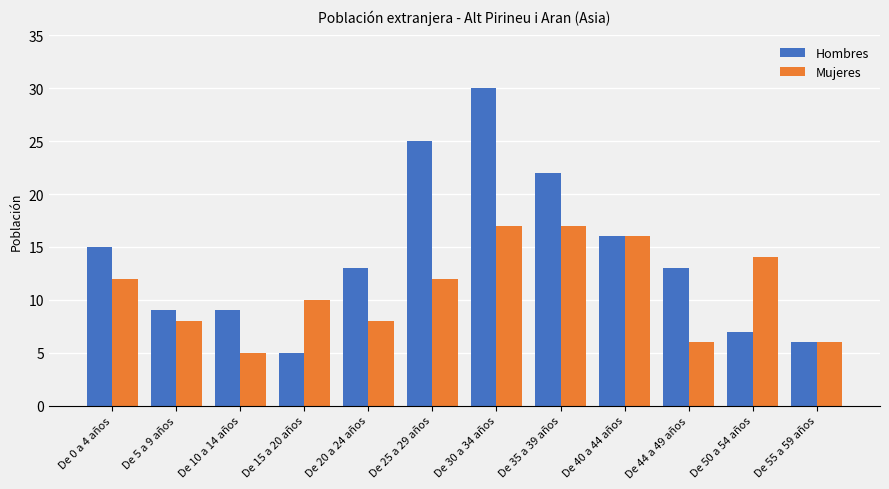

What is the total value across all series at De 50 a 54 años?

21